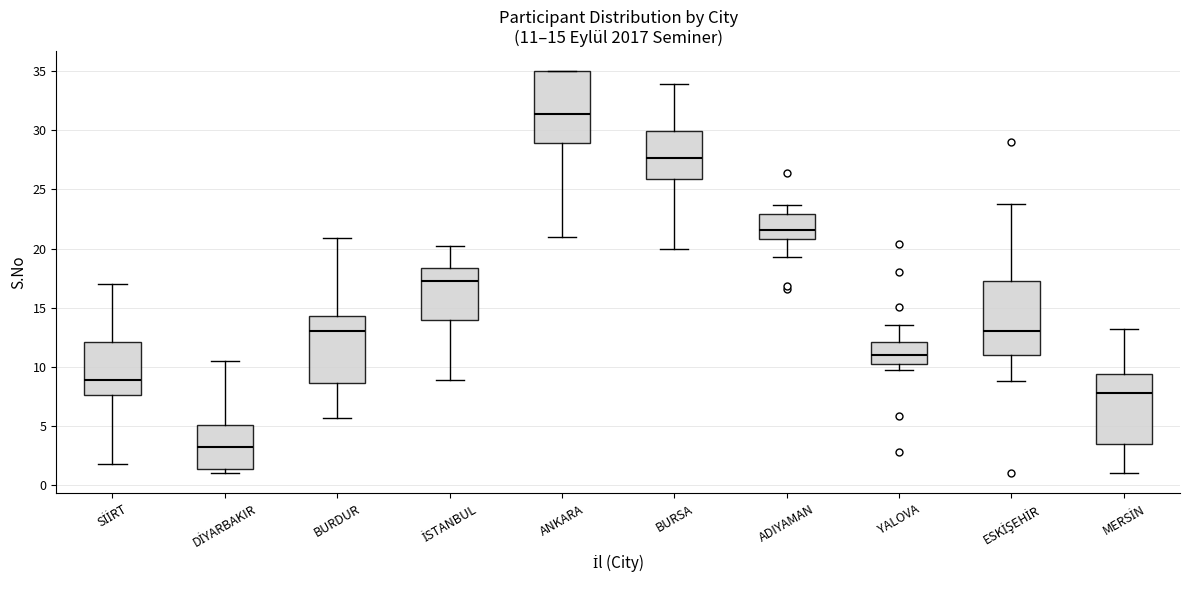

Which box has the highest median line?

ANKARA